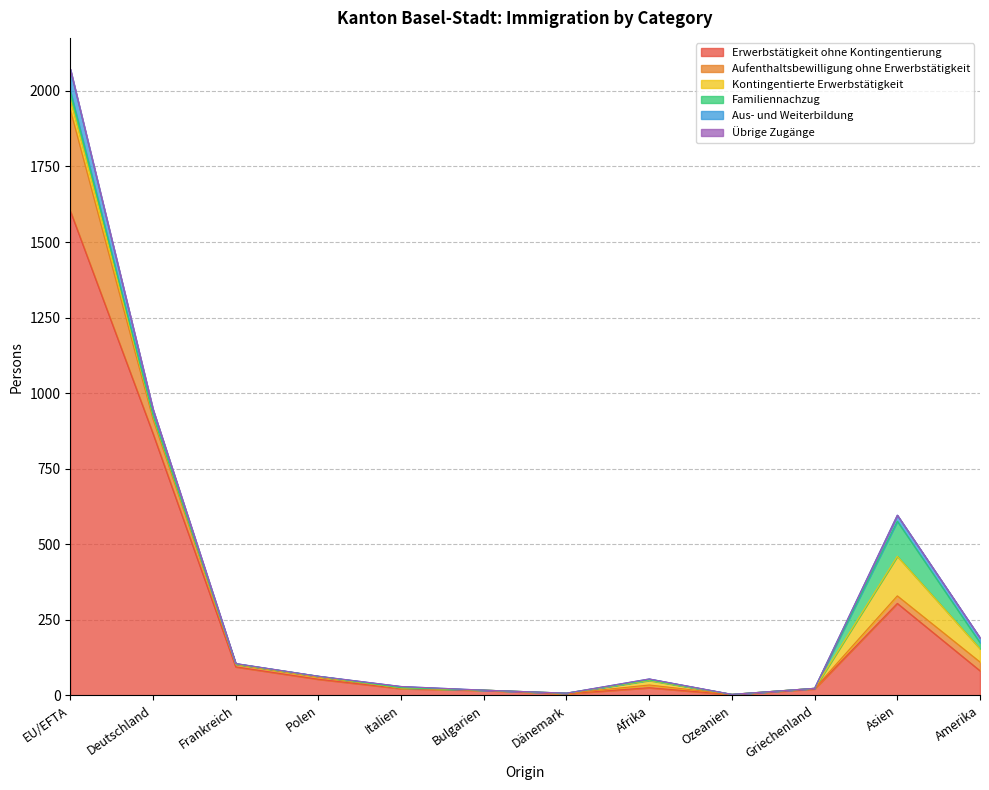

Reading left to right, what are all the values shown in this chart?

Erwerbstätigkeit ohne Kontingentierung: EU/EFTA=1603	Deutschland=866	Frankreich=94	Polen=53	Italien=22	Bulgarien=16	Dänemark=5	Afrika=25	Ozeanien=2	Griechenland=21	Asien=304	Amerika=81
Aufenthaltsbewilligung ohne Erwerbstätigkeit: EU/EFTA=335	Deutschland=48	Frankreich=8	Polen=7	Italien=2	Bulgarien=1	Dänemark=1	Afrika=9	Ozeanien=1	Griechenland=2	Asien=25	Amerika=29
Kontingentierte Erwerbstätigkeit: EU/EFTA=35	Deutschland=10	Frankreich=1	Polen=2	Italien=0	Bulgarien=0	Dänemark=1	Afrika=15	Ozeanien=0	Griechenland=0	Asien=131	Amerika=44
Familiennachzug: EU/EFTA=27	Deutschland=2	Frankreich=1	Polen=1	Italien=1	Bulgarien=0	Dänemark=0	Afrika=2	Ozeanien=0	Griechenland=0	Asien=116	Amerika=20
Aus- und Weiterbildung: EU/EFTA=72	Deutschland=20	Frankreich=1	Polen=0	Italien=4	Bulgarien=0	Dänemark=0	Afrika=3	Ozeanien=0	Griechenland=0	Asien=20	Amerika=16
Übrige Zugänge: EU/EFTA=0	Deutschland=0	Frankreich=0	Polen=0	Italien=0	Bulgarien=0	Dänemark=0	Afrika=0	Ozeanien=0	Griechenland=0	Asien=0	Amerika=0